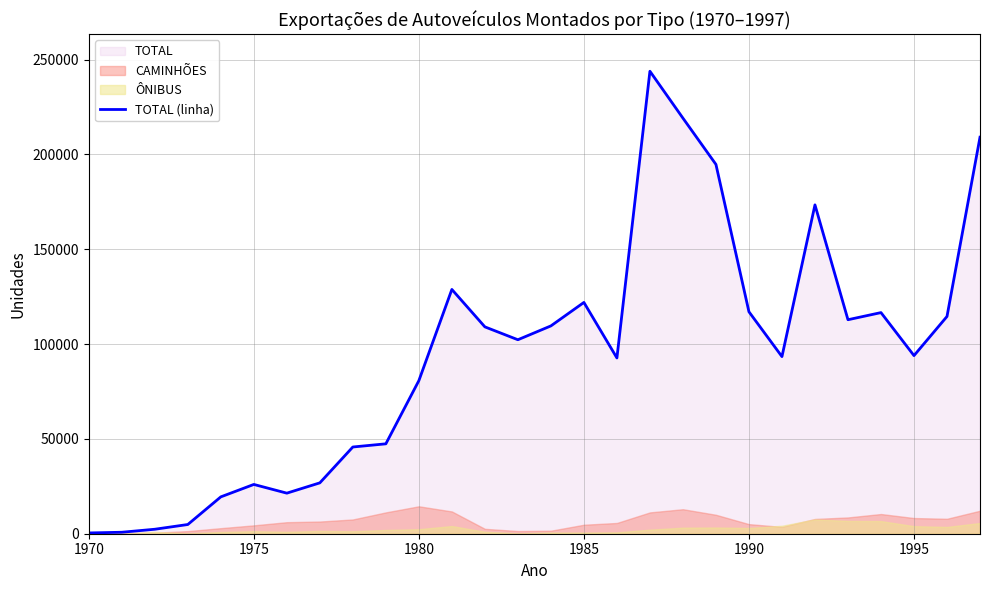

True or false: the data shows 386174 at 18.

False